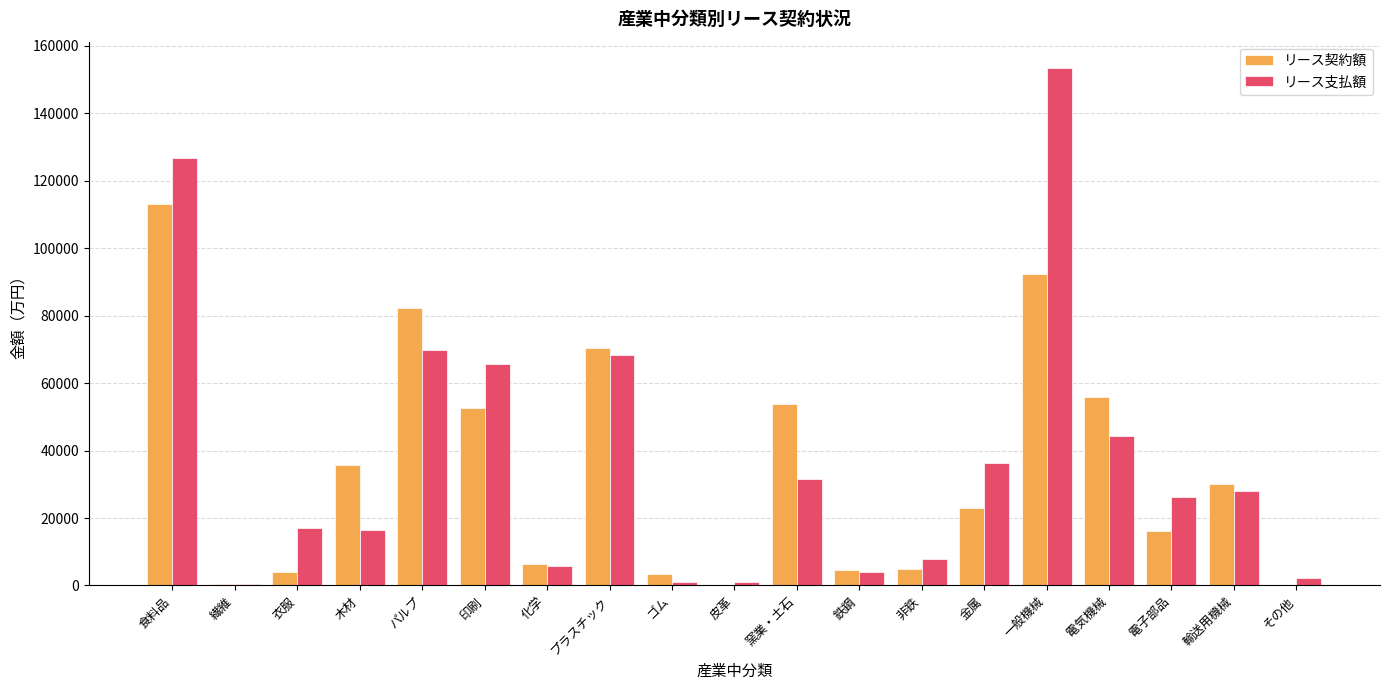

Which series has the widest spread of values?

リース支払額